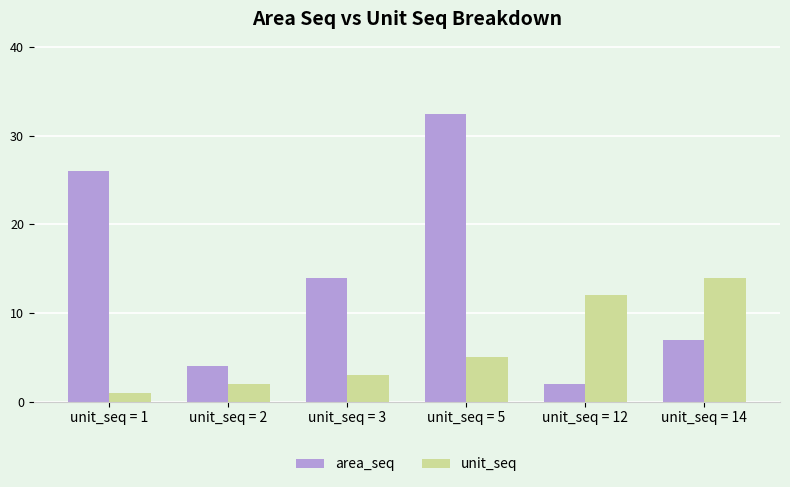

True or false: unit_seq has a value of 0.4 at unit_seq = 2.

False